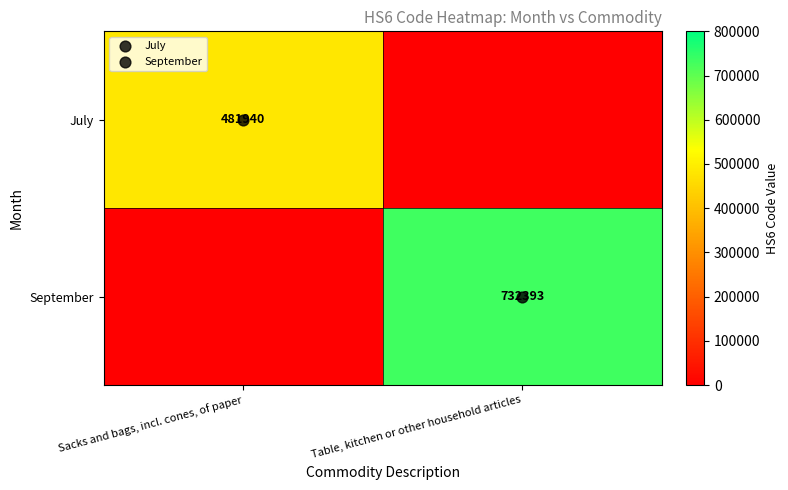

What is the sum of the September values at Table, kitchen or other household articles and Sacks and bags, incl. cones, of paper?

732393